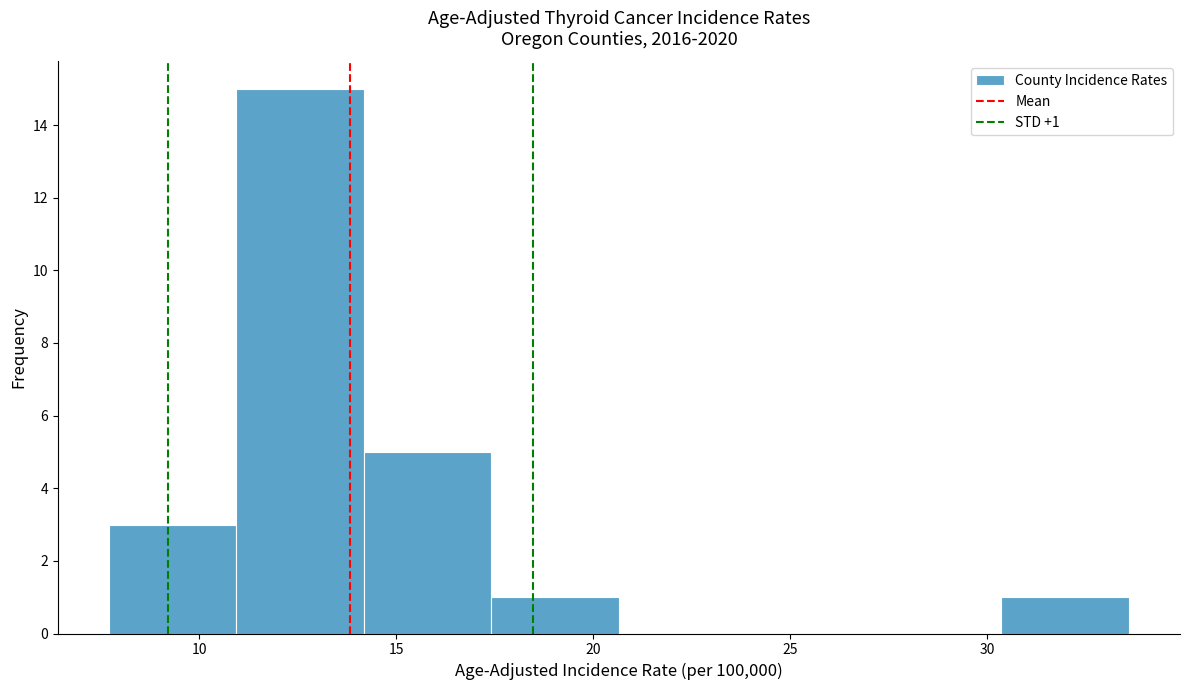

Over which range of the x-axis is the bar tallest?

11.0 to 14.0